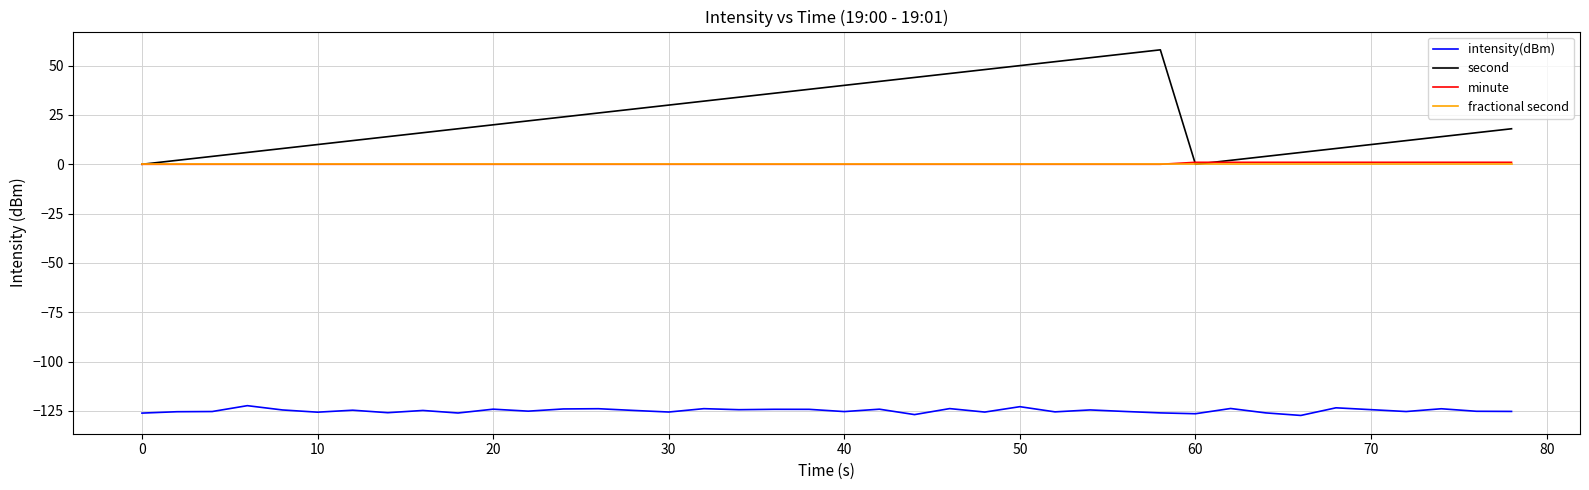

Is this an area chart (filled region under the line)?

No